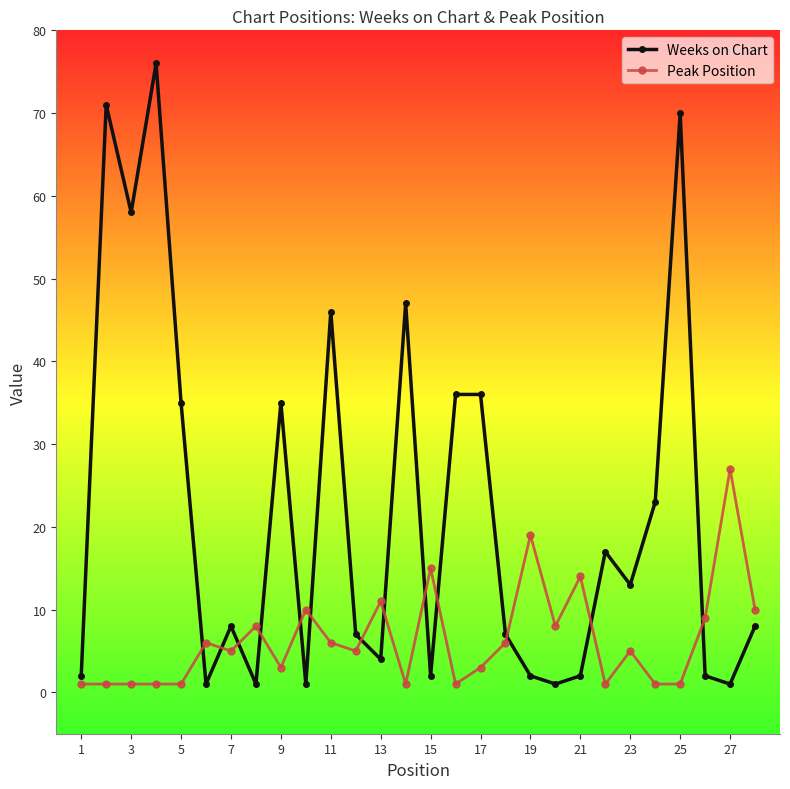

True or false: Weeks on Chart has more than 0 interior local peaks.

True